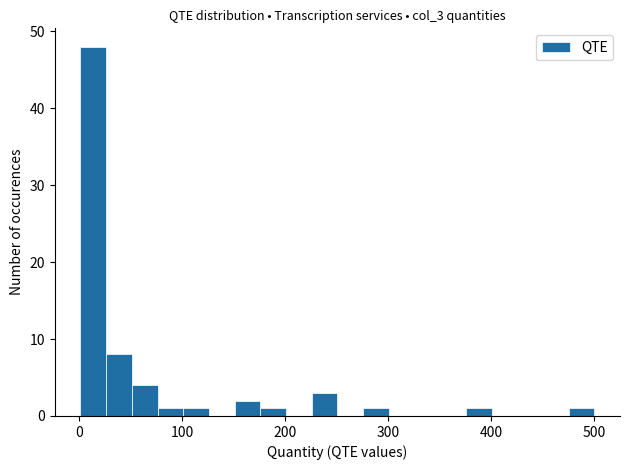

Read against the x-axis, roughly where is the centre of the tallest bar?

10